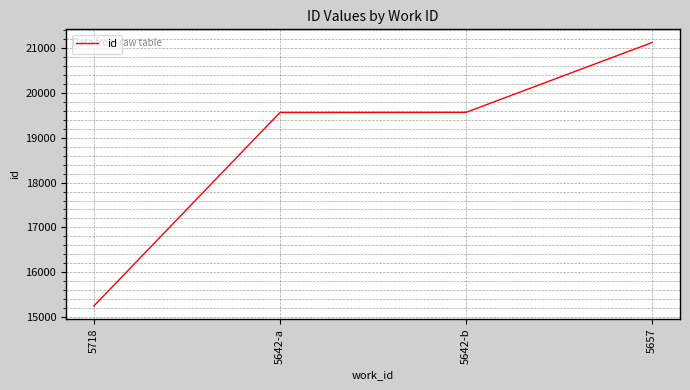

At which category does the chart reach its peak across all series?

5657